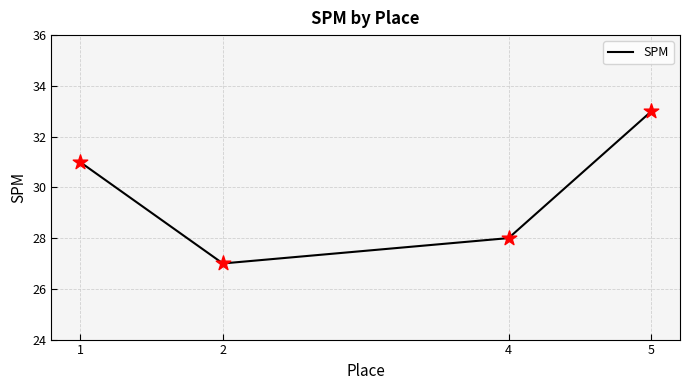

What is the change in value from 1 to 2?

-4